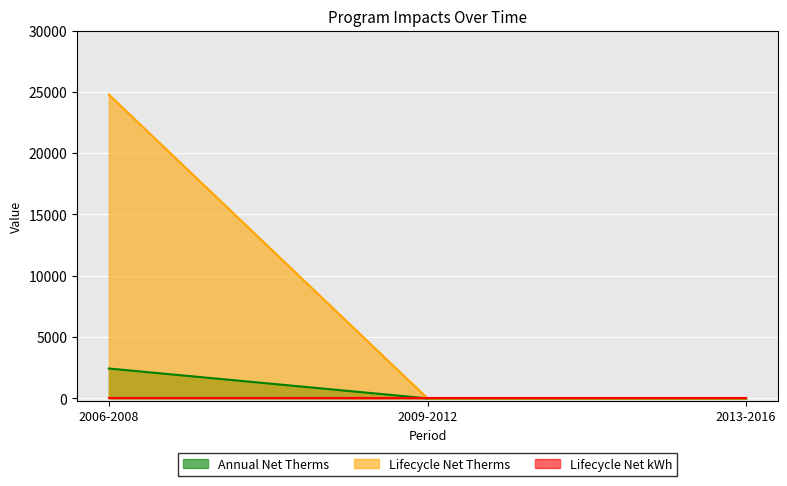

Is the value of Annual Net Therms at 2013-2016 greater than the value of Lifecycle Net Therms at 2006-2008?

No